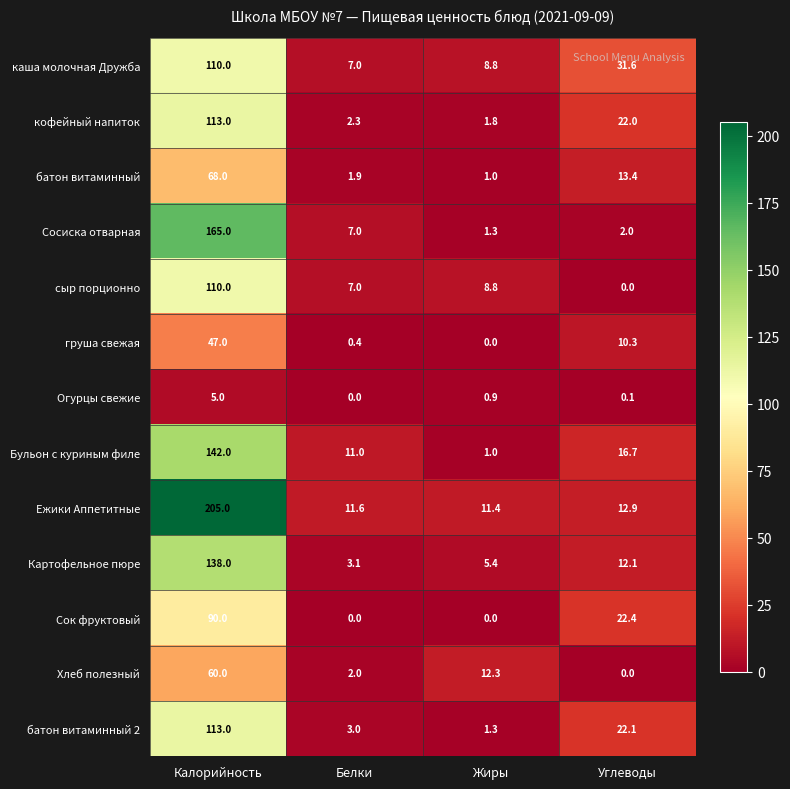

The value of Картофельное пюре at Углеводы is 12.1. True or false?

True